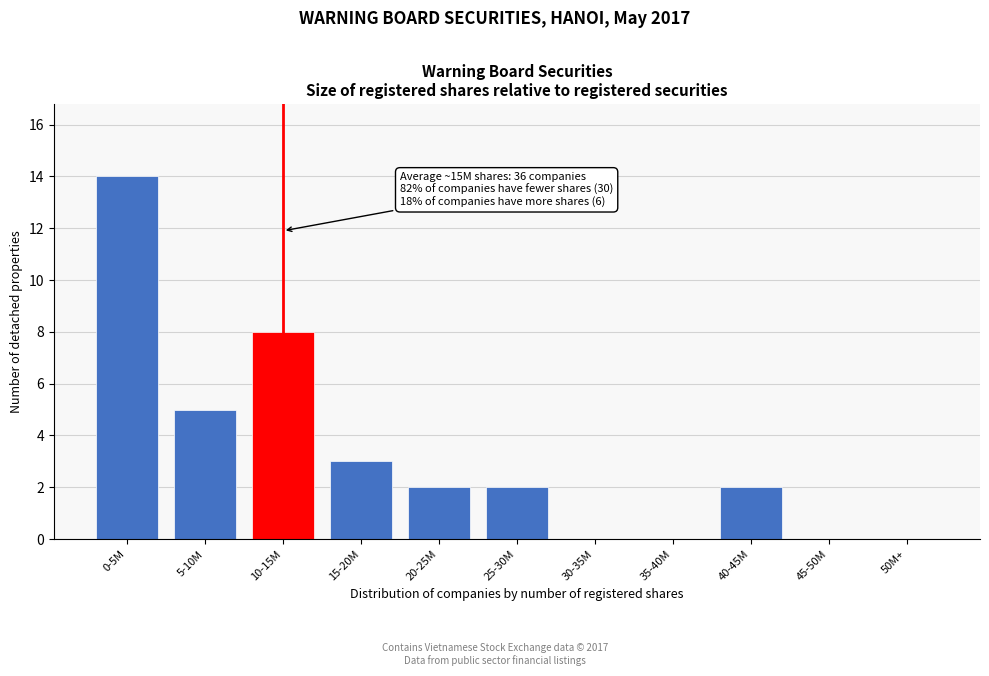

Reading right to left, extract all data points from this chart.

50M+=0	45-50M=0	40-45M=2	35-40M=0	30-35M=0	25-30M=2	20-25M=2	15-20M=3	10-15M=8	5-10M=5	0-5M=14